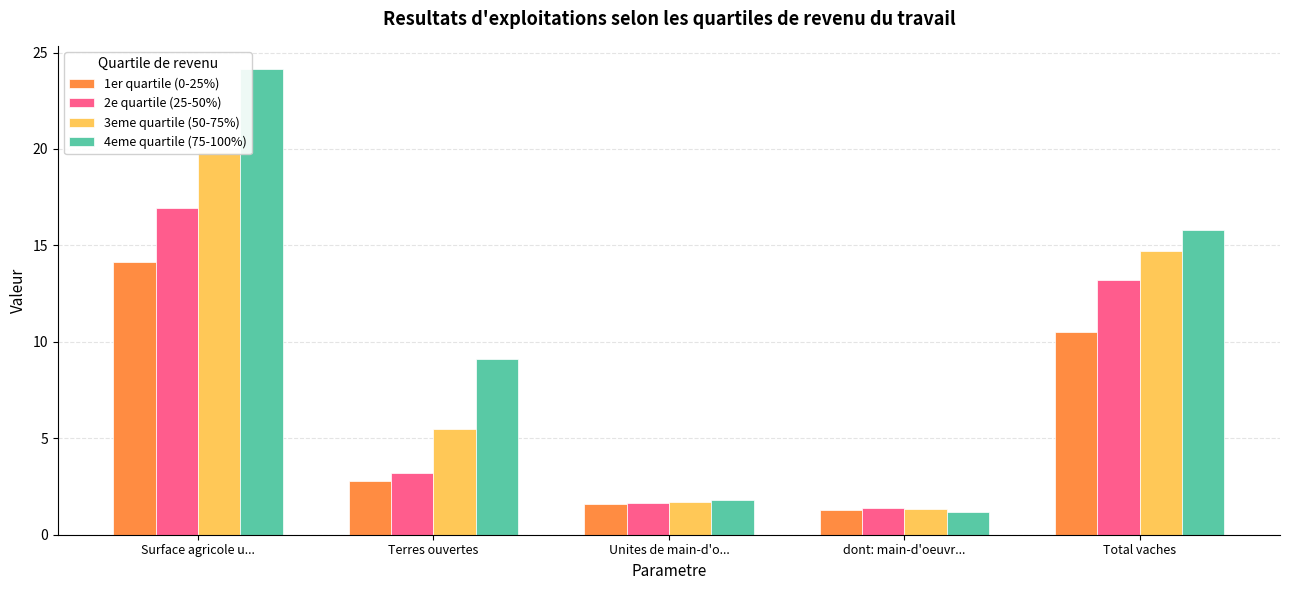

What is the label of the 3rd bar from the right?

Unites de main-d'o...